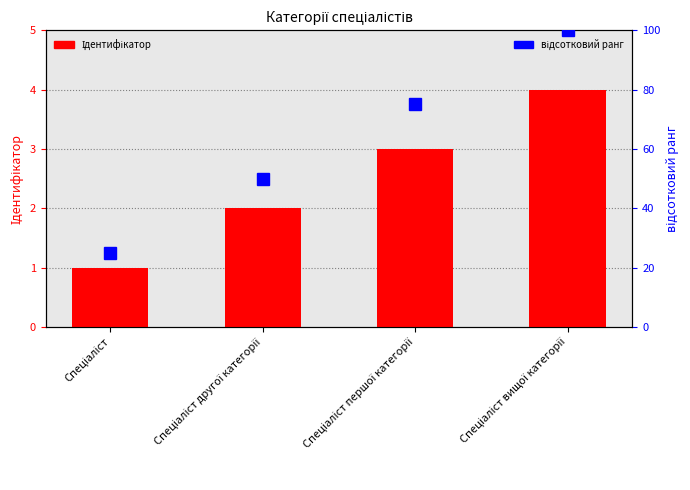

What is the minimum value shown in the chart?

1